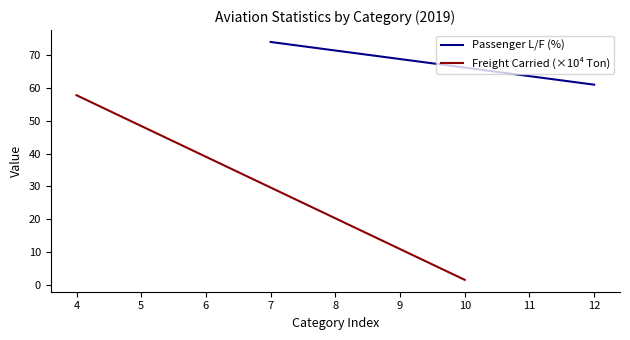

Does the chart display data point markers on the line(s)?

No